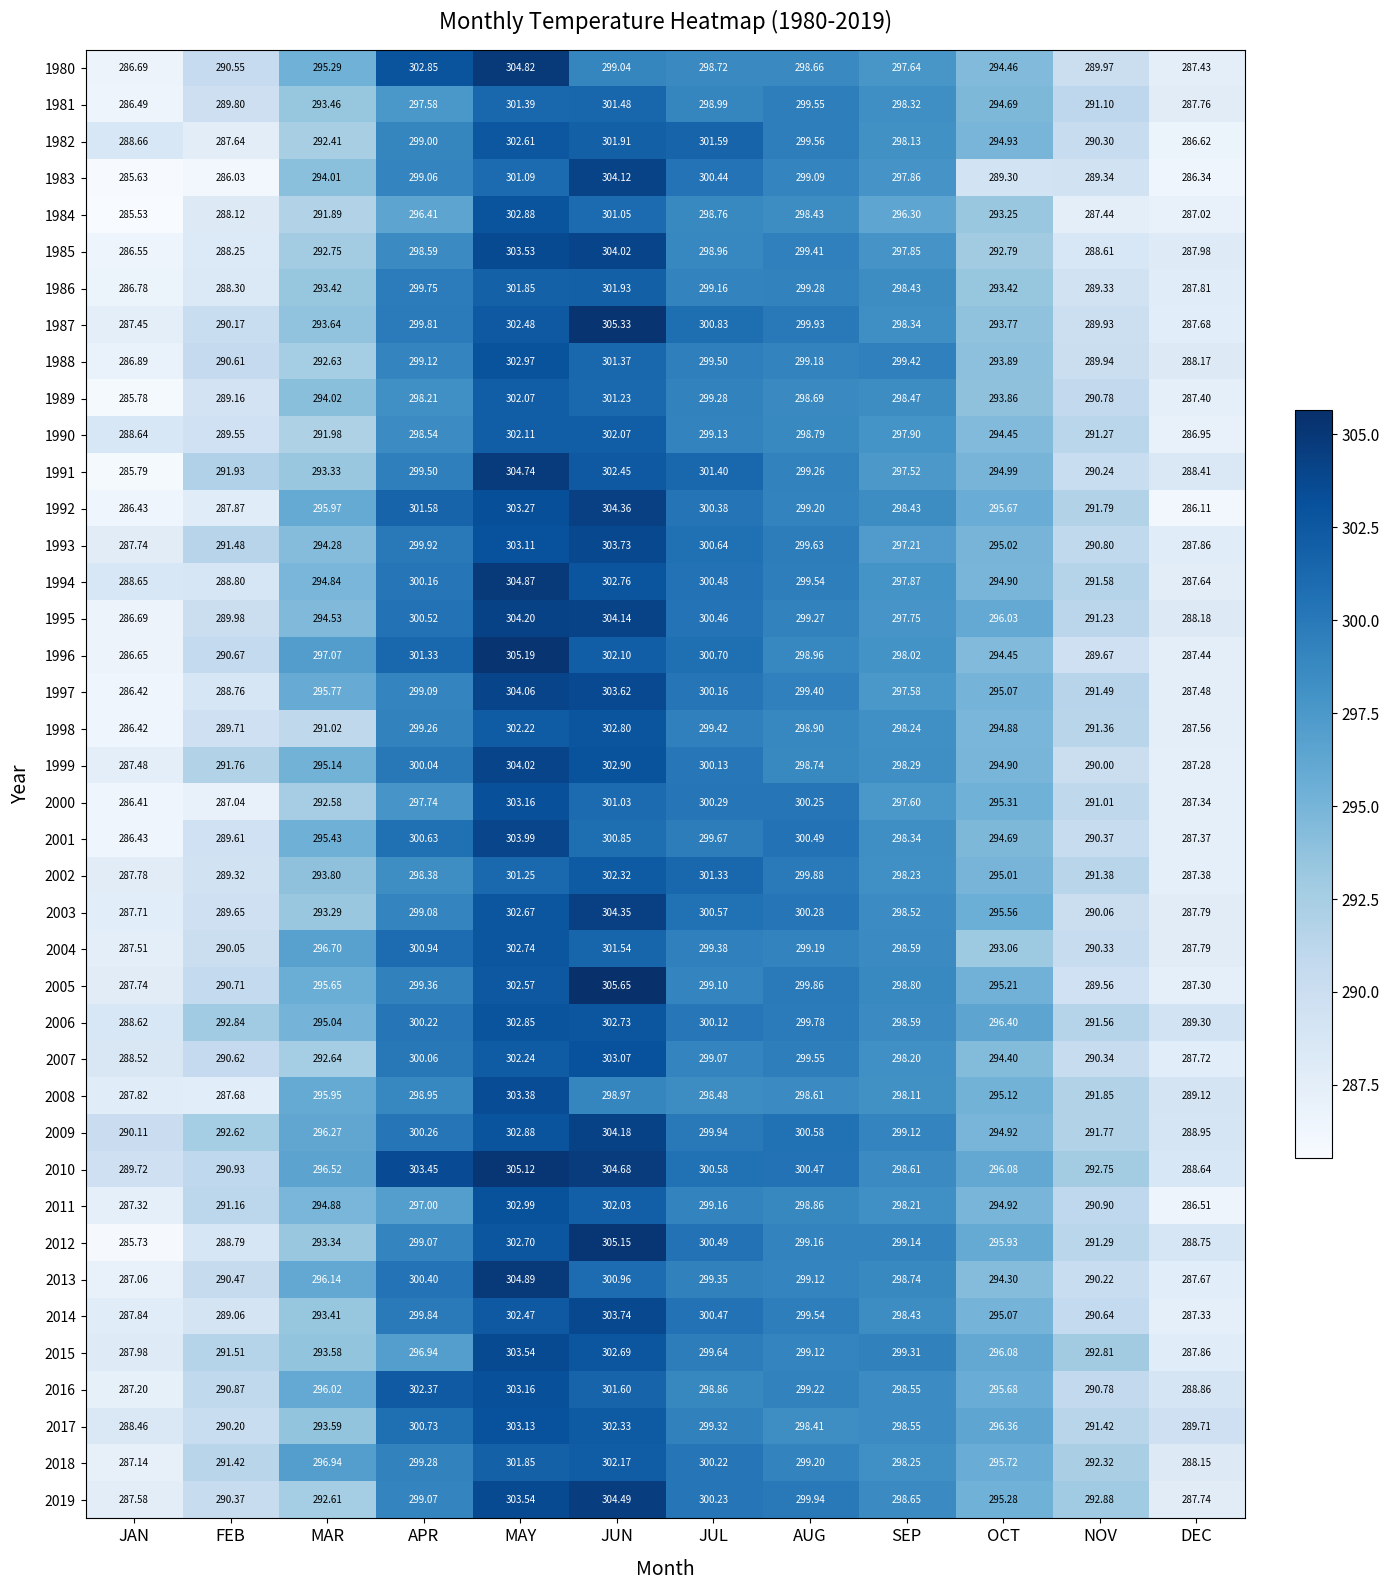

Is the value of 1987 at JUL greater than the value of 1989 at MAY?

No